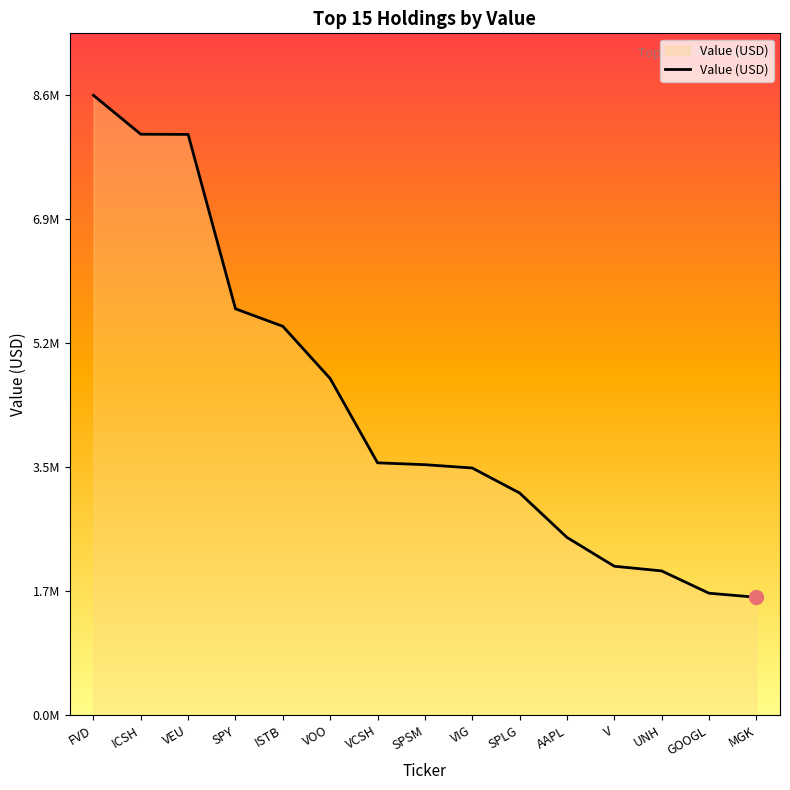

Does the chart display data point markers on the line(s)?

No